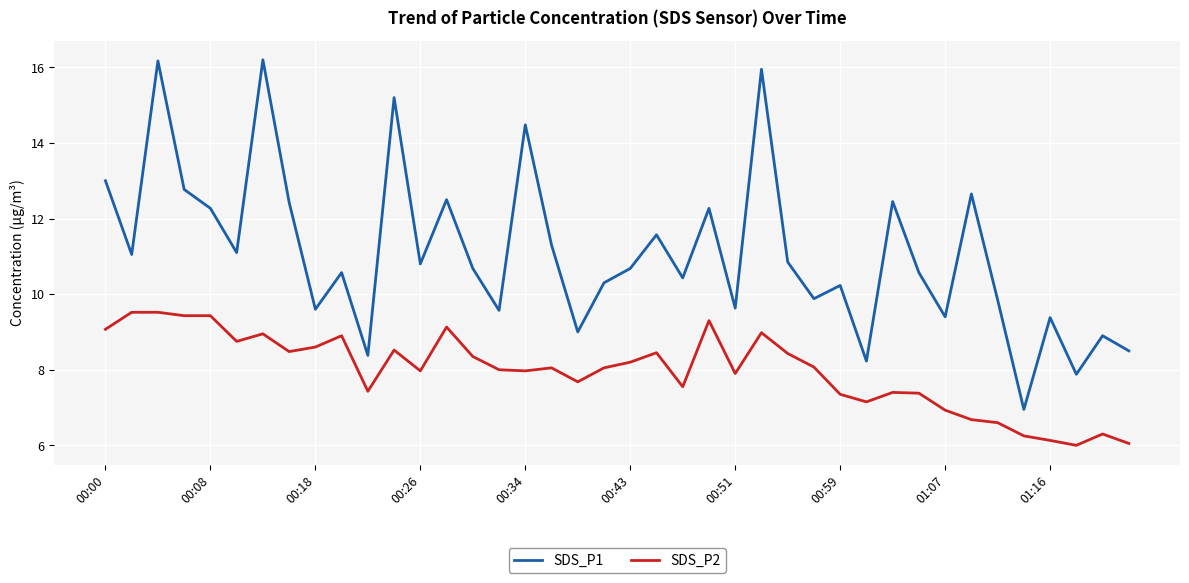

Which series has the widest spread of values?

SDS_P1